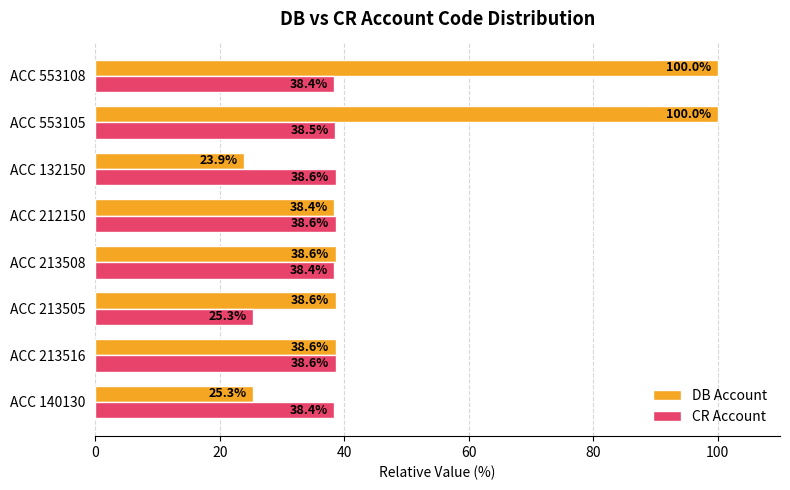

How many data points in CR Account are above 38?

7